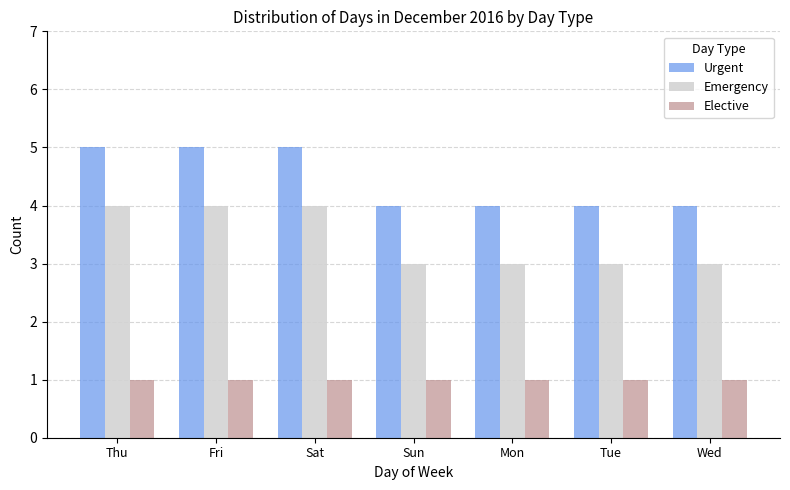

What is the total value across all series at Fri?

10